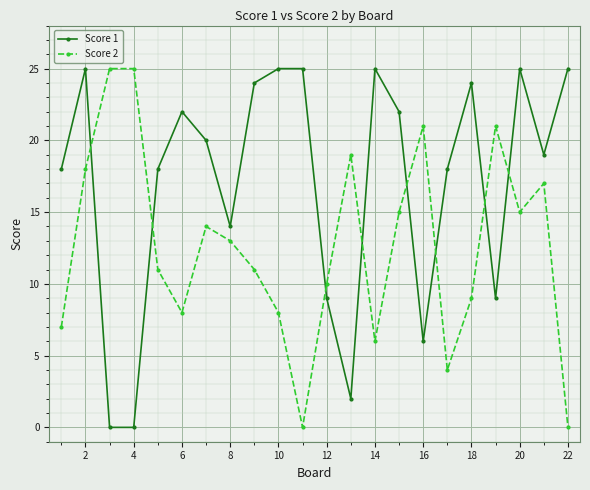

How many distinct data groups are displayed?

2